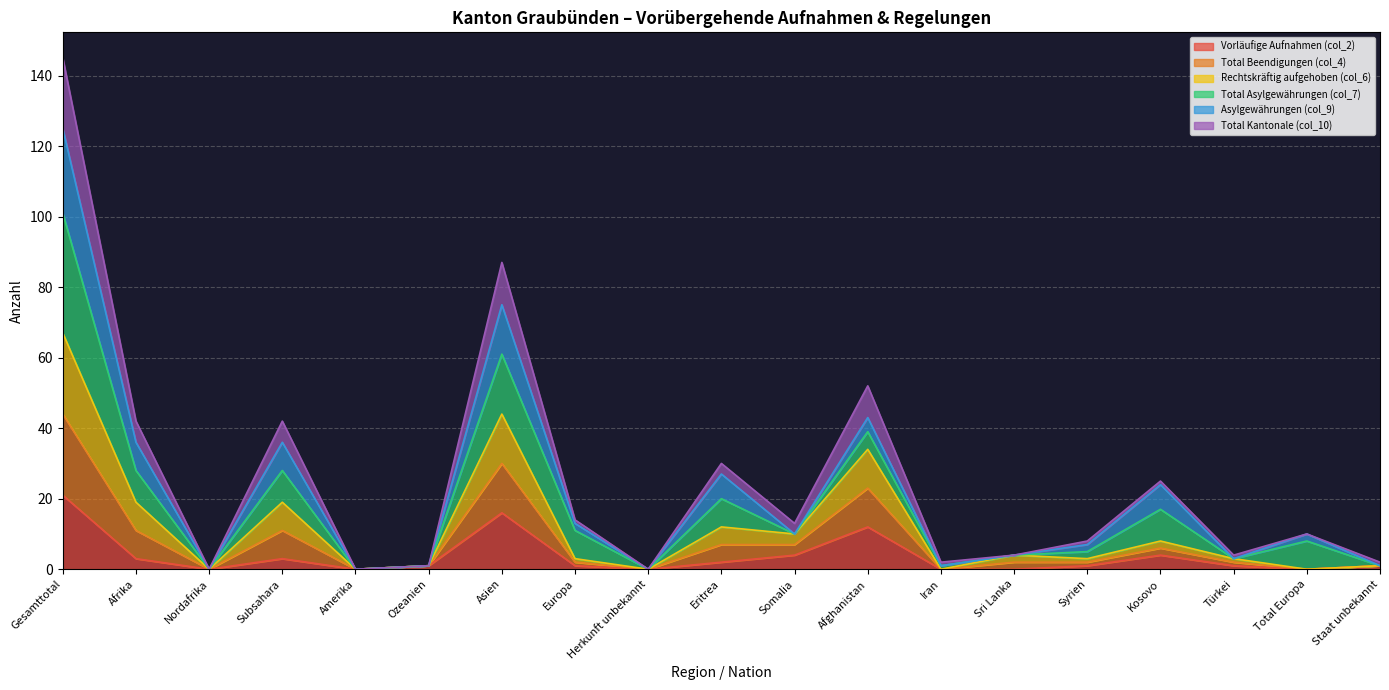

Which category has the lowest value in the Vorläufige Aufnahmen (col_2) series?

Nordafrika